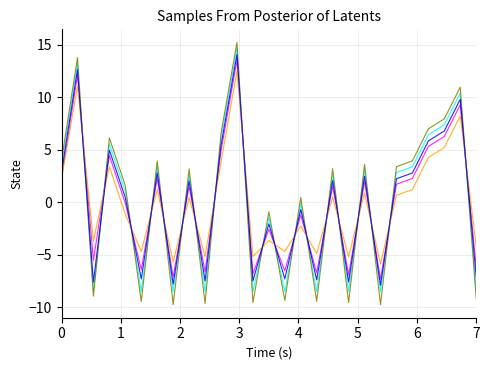

What is the maximum value shown in the chart?

15.2